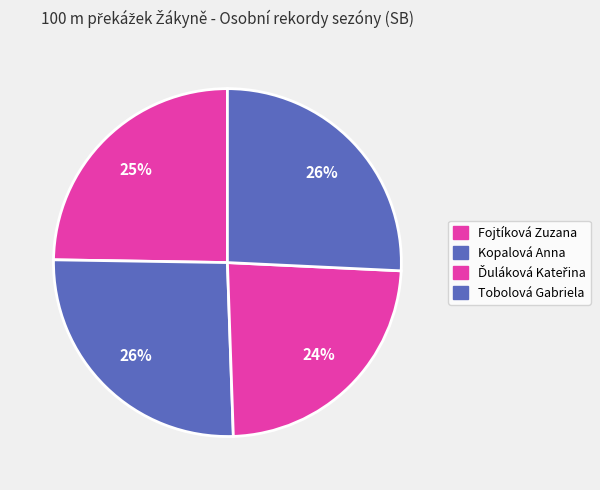

Count the number of slices in the pie.

4